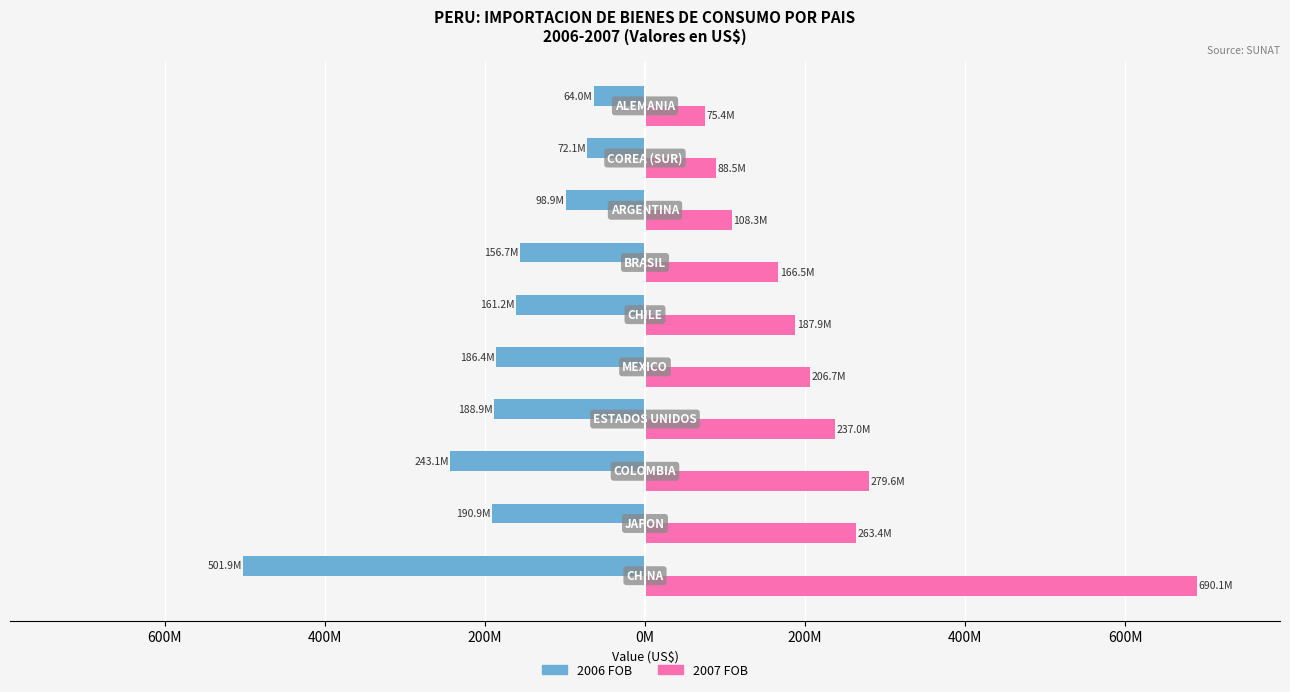

Reading left to right, transcribe all the data shown in this chart.

2006 FOB: -501867614.7	-190868035.9	-243081983.0	-188907958.8	-186391534.6	-161227638.6	-156718535.9	-98859619.7	-72112753.3	-64011903.0
2007 FOB: 690050671.0	263353340.6	279559790.2	237047148.6	206685271.2	187872004.2	166510804.2	108295382.2	88520878.5	75436243.3